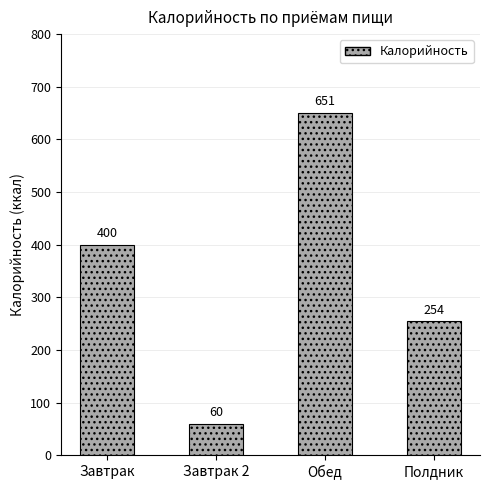

Which label corresponds to the smallest value in the chart?

Завтрак 2